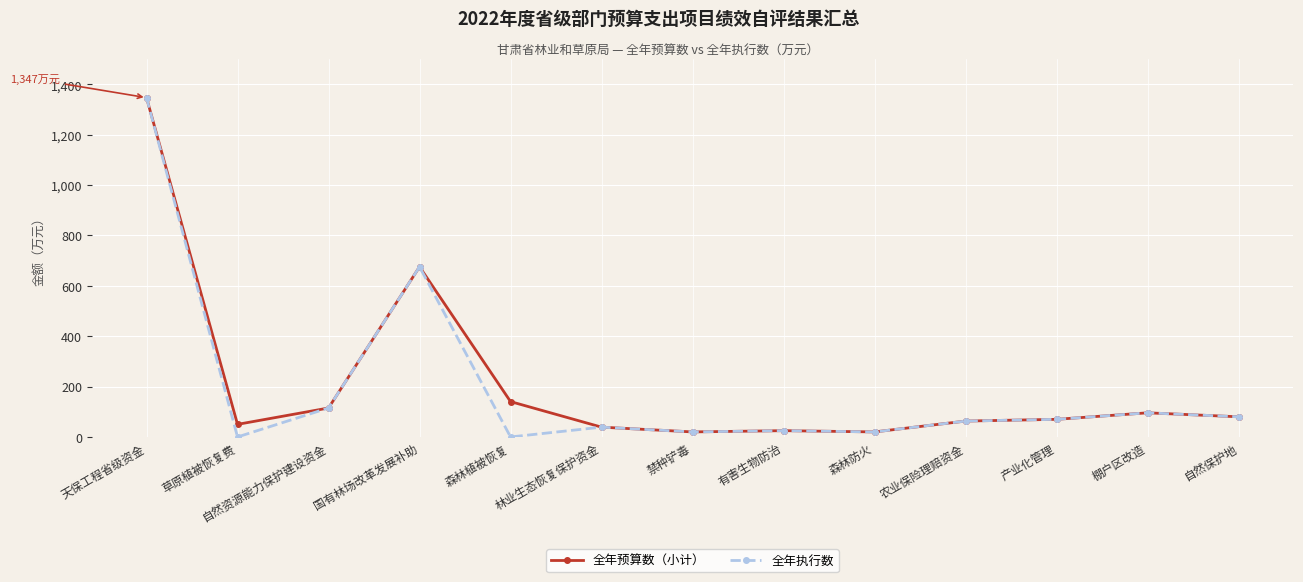

Which series has the largest range (max minus min)?

全年执行数